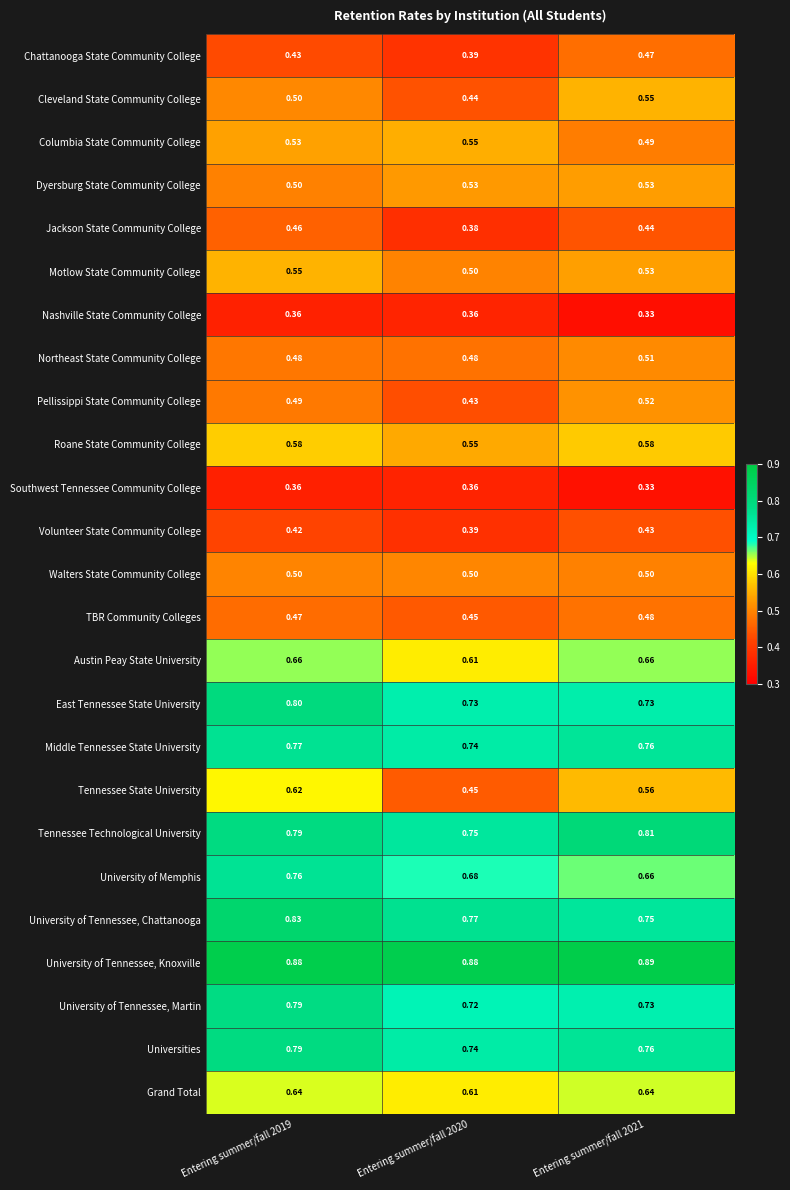

Which series has the largest total across all categories?

University of Tennessee, Knoxville